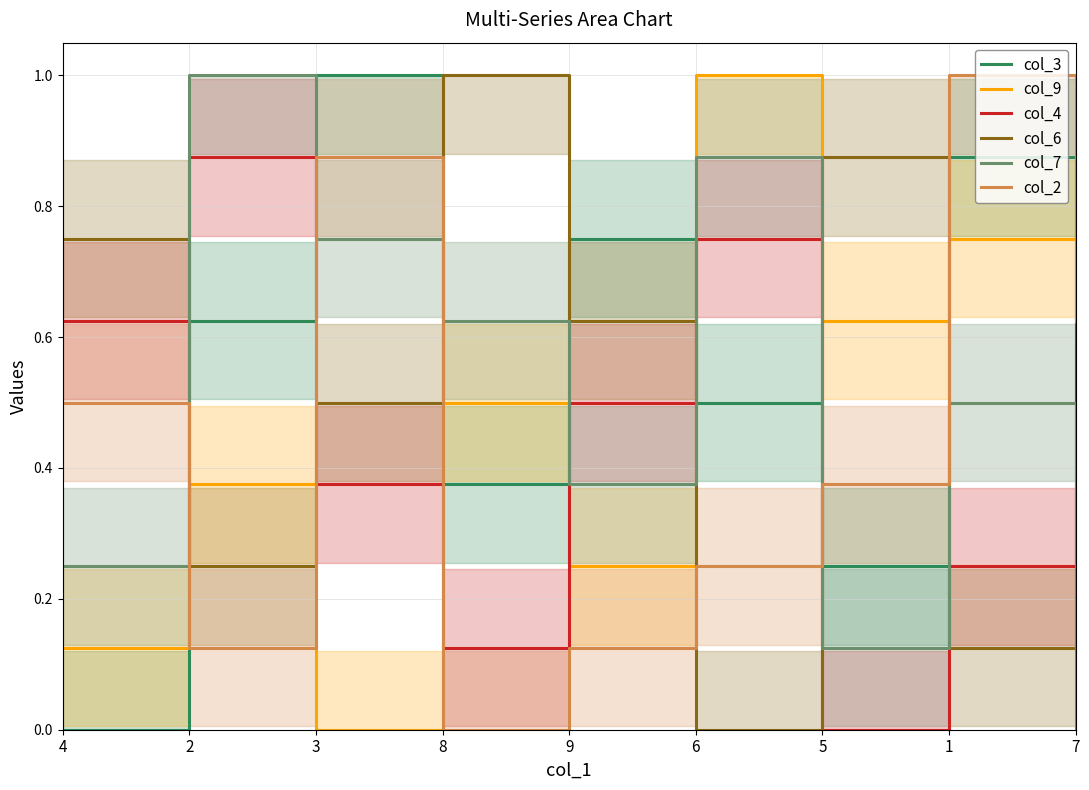

How many values in col_6 are above zero?

8